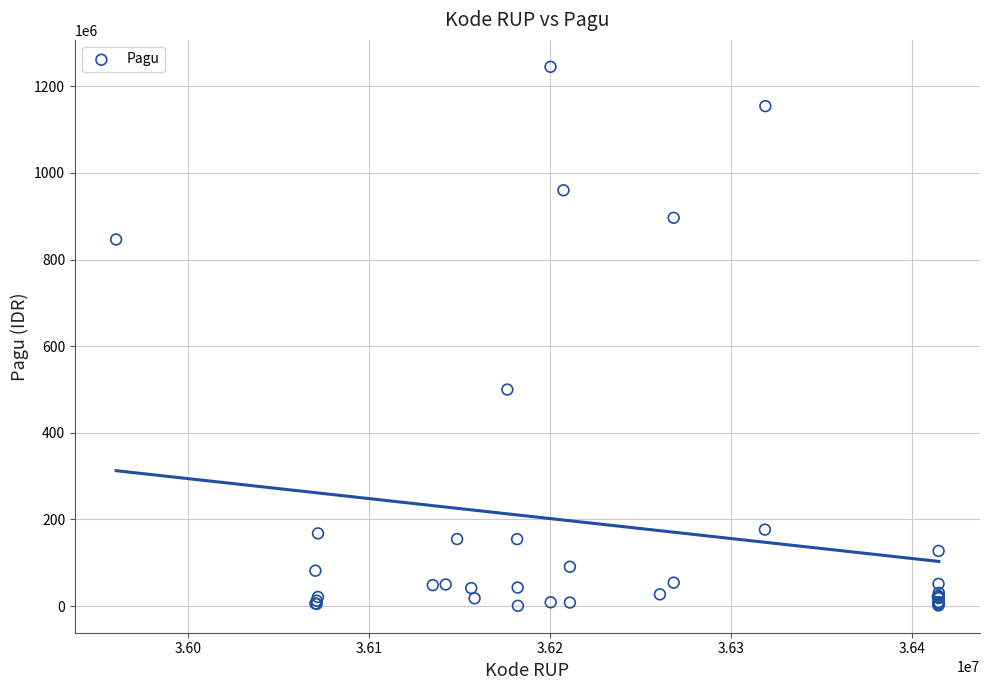

What Y value in the scatter plot is closest to 622840000?

499932000